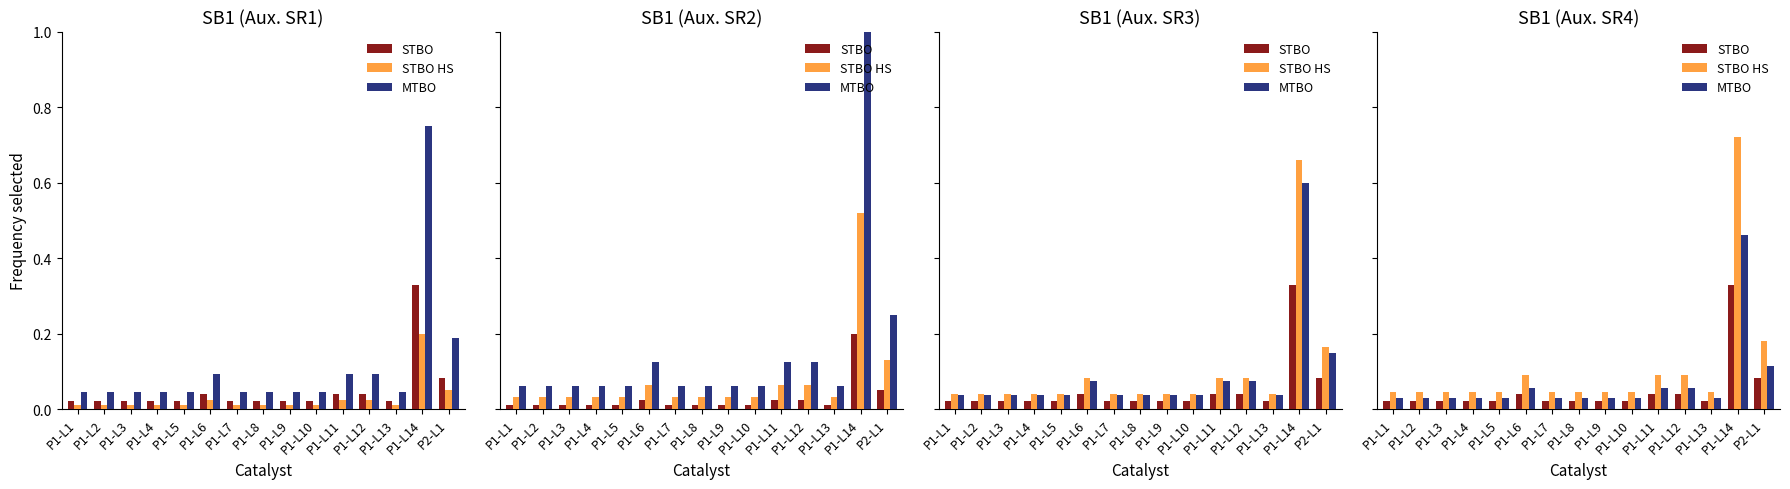

What is the label of the 12th bar from the right?

P1-L4